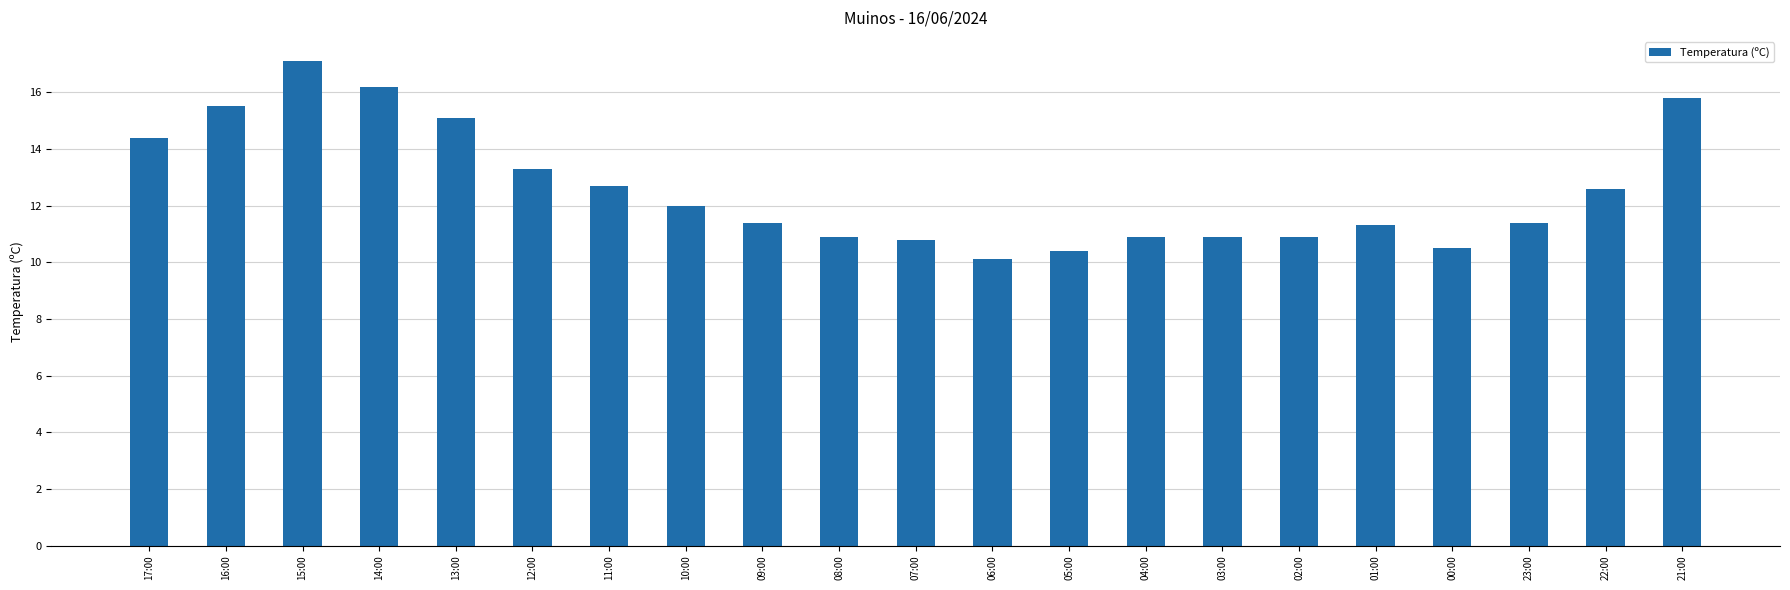

True or false: the data shows 10.8 at 07:00.

True